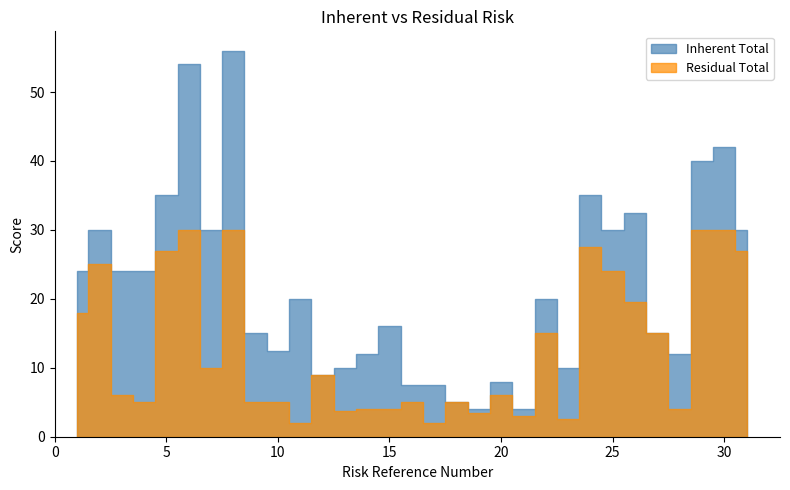

Which series has the widest spread of values?

Inherent Total